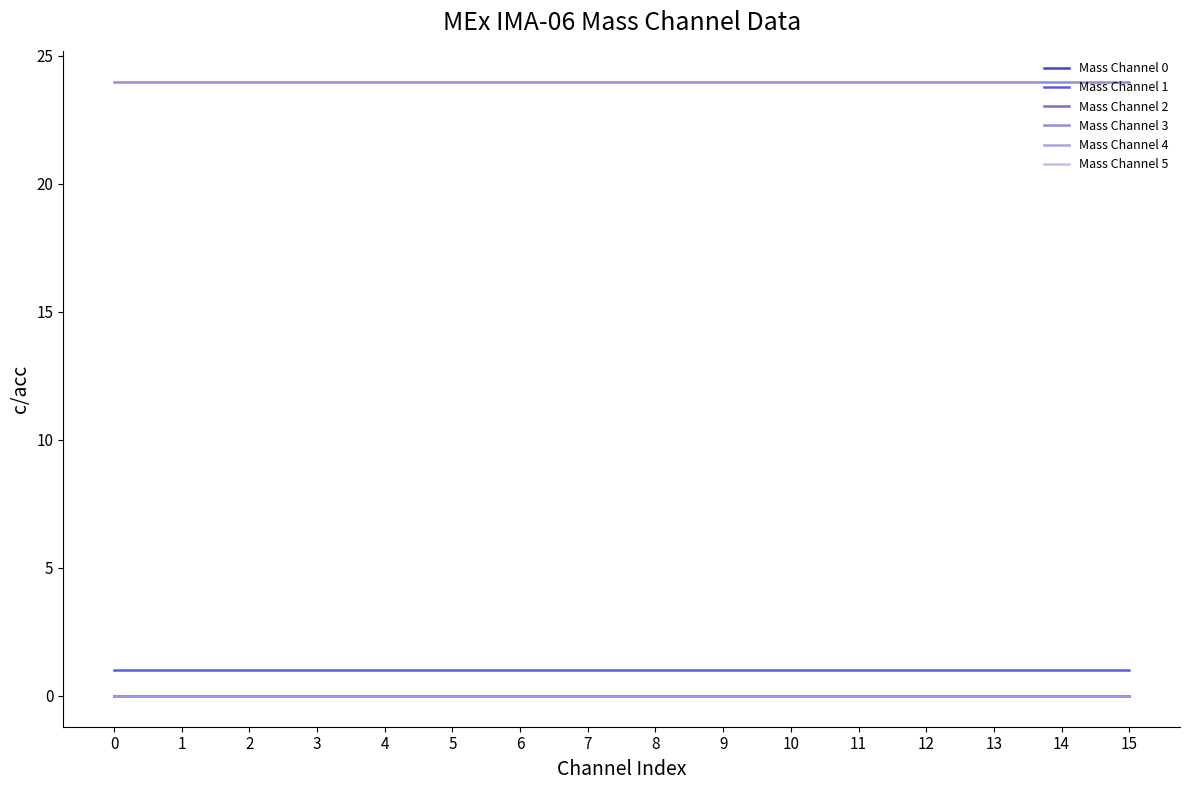

Is this an area chart (filled region under the line)?

No